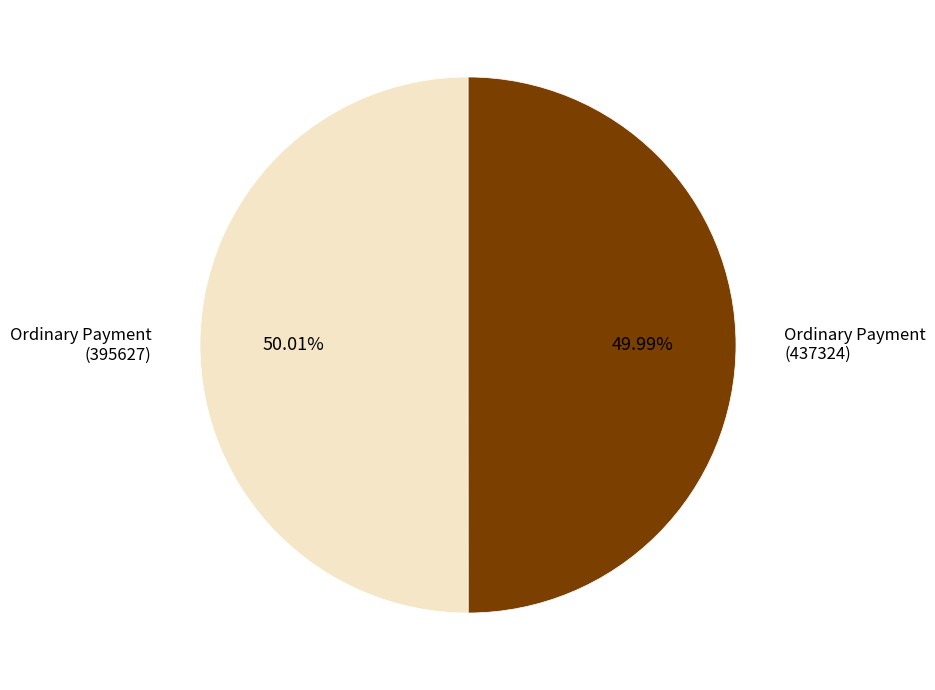

Is there a majority slice in this chart?

Yes